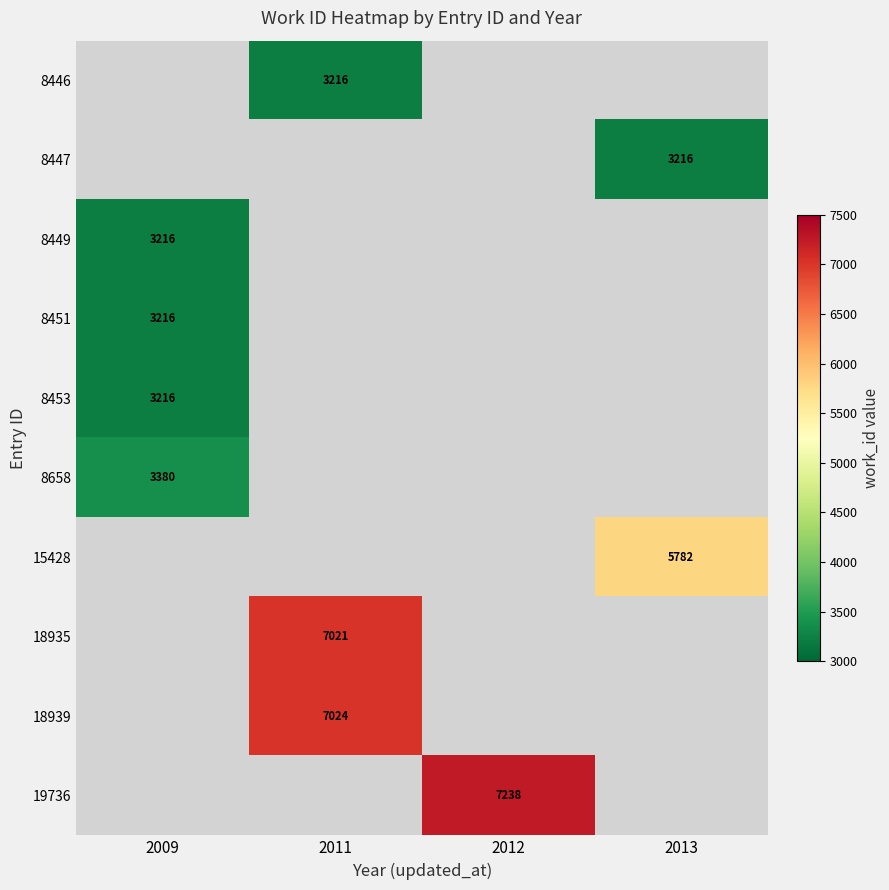

True or false: 15428 has a value of 5782 at 2013.

True